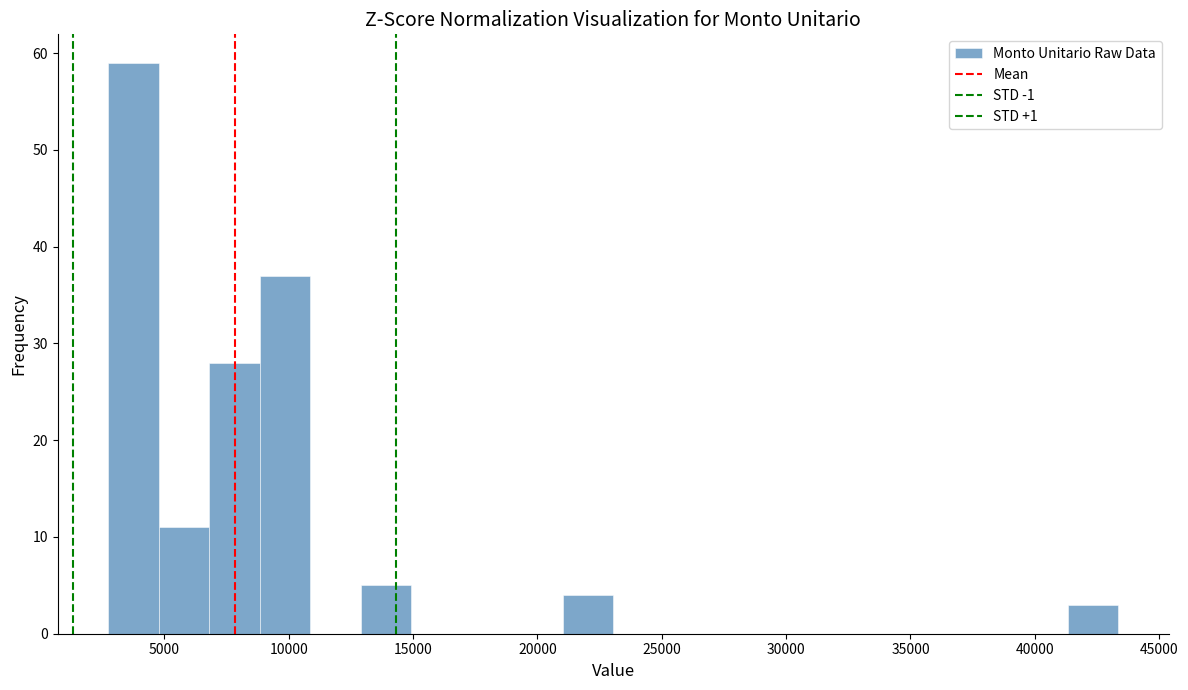

Reading left to right, transcribe this chart: for each bar, give the range it covers on the x-axis and its height. Neither the bar edges nor the heights are printed on the chart, so give them approximately, as read against the axes.

2500 to 5000: 59
5000 to 7000: 11
7000 to 9000: 28
9000 to 11000: 37
11000 to 13000: 0
13000 to 15000: 5
15000 to 17000: 0
17000 to 19000: 0
19000 to 21000: 0
21000 to 23000: 4
23000 to 25000: 0
25000 to 27000: 0
27000 to 29000: 0
29000 to 31000: 0
31000 to 33000: 0
33000 to 35000: 0
35000 to 37500: 0
37500 to 39500: 0
39500 to 41500: 0
41500 to 43500: 3